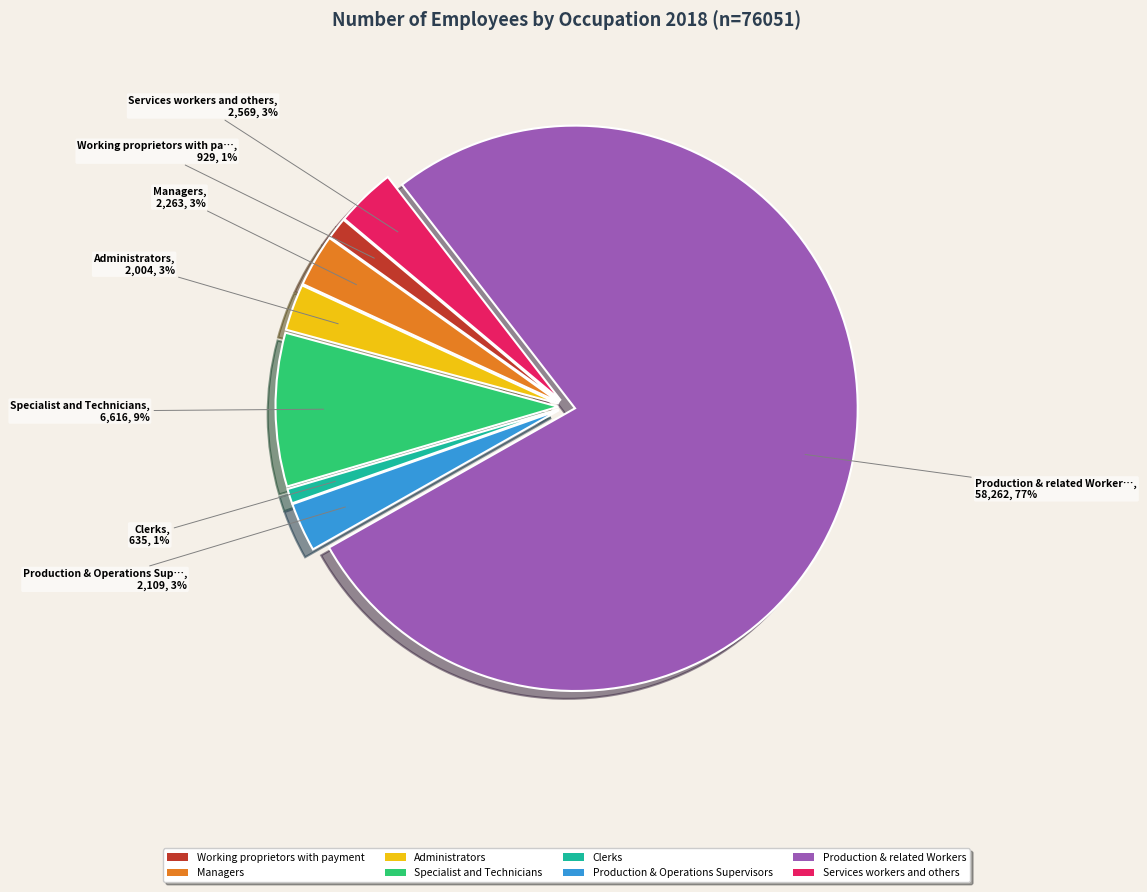

Is the sum of Production & Operations Supervisors and Managers greater than half?

No